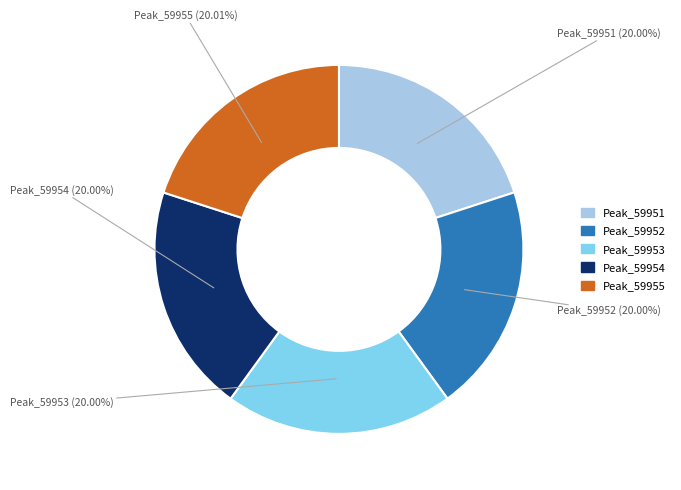

What is the ratio of the value at Peak_59952 to the value at Peak_59953?

1.0